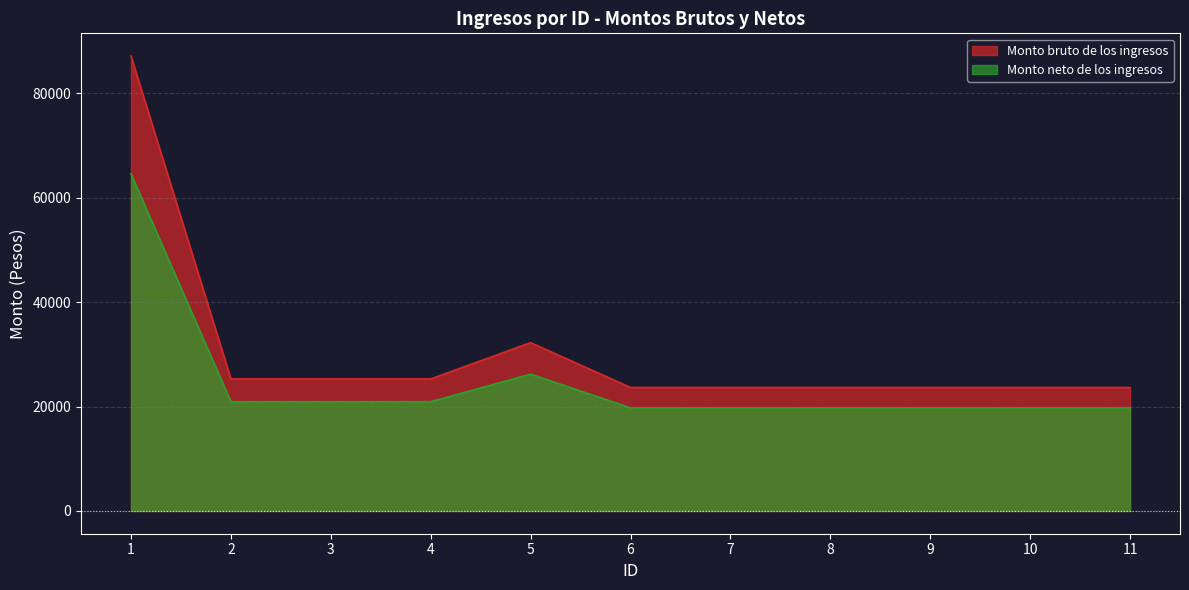

List the series in order of their peak value, lowest first.

Monto neto de los ingresos, Monto bruto de los ingresos